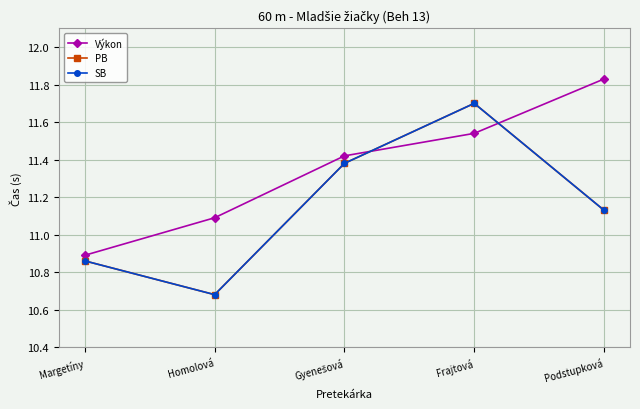

Is this an area chart (filled region under the line)?

No